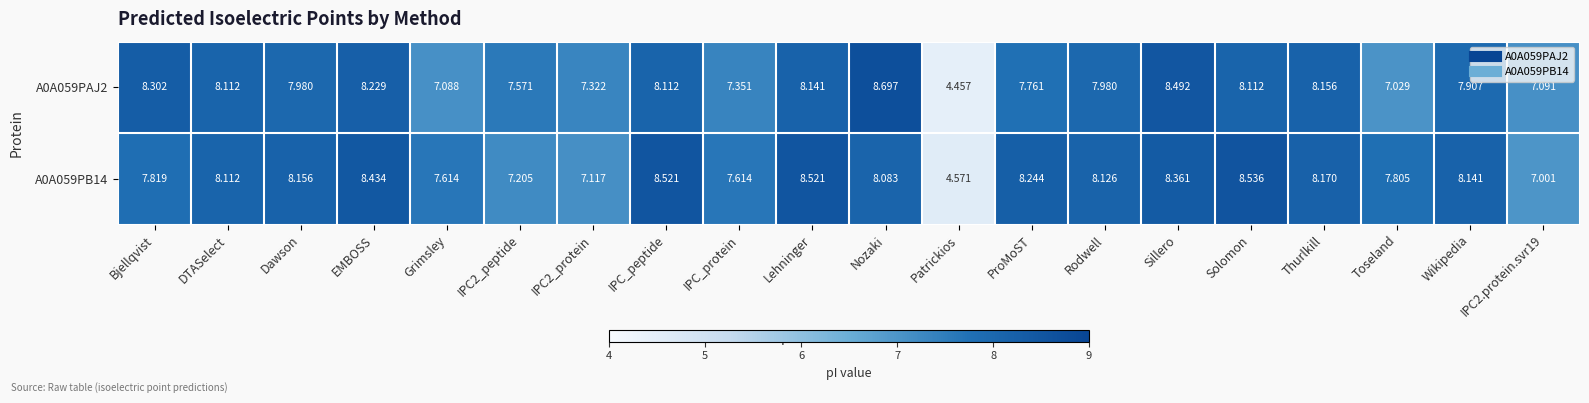

Is the value of A0A059PAJ2 at IPC_peptide greater than the value of A0A059PB14 at Dawson?

No